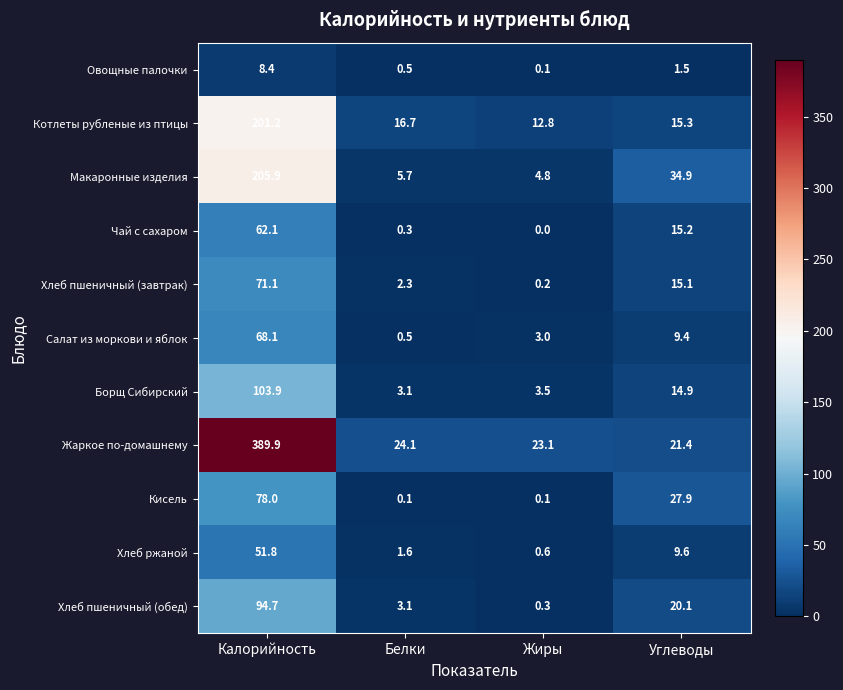

How many categories are shown in the chart?

4